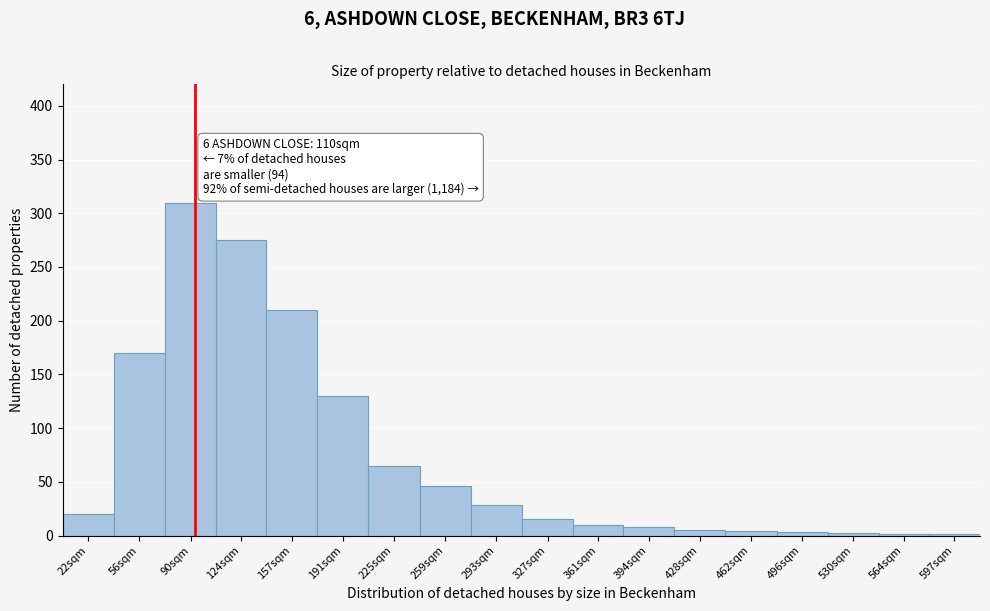

True or false: the data shows 4 at 462sqm.

True